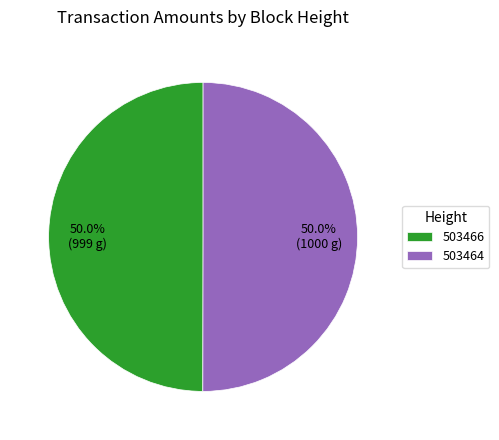

To the nearest percent, what is the combined percentage of 503466 and 503464?

100%